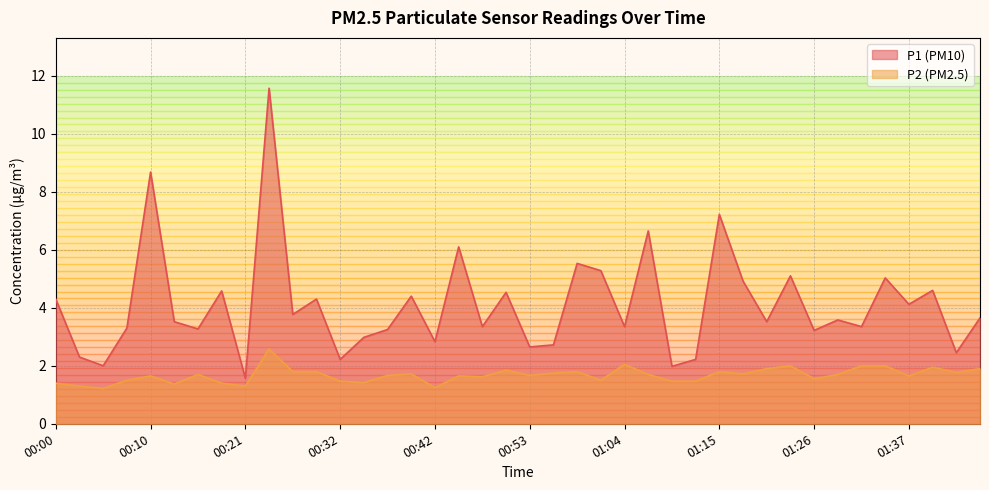

True or false: P2 has a value of 0.9 at 00:32.

False